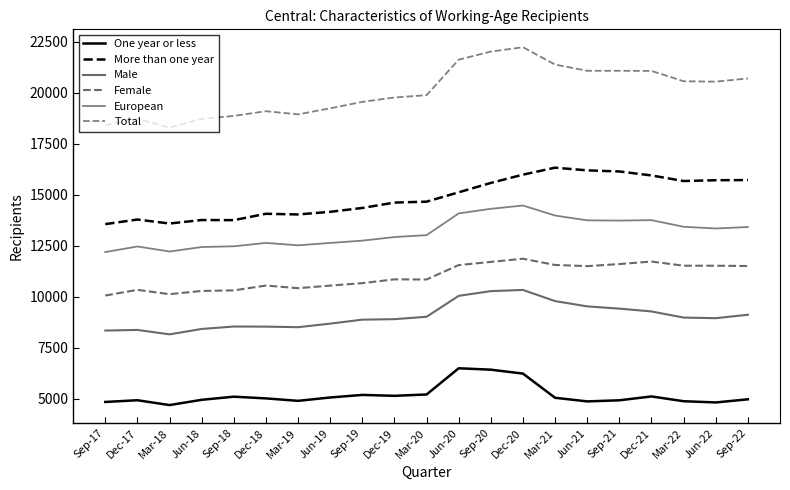

How many lines are shown in the chart?

6